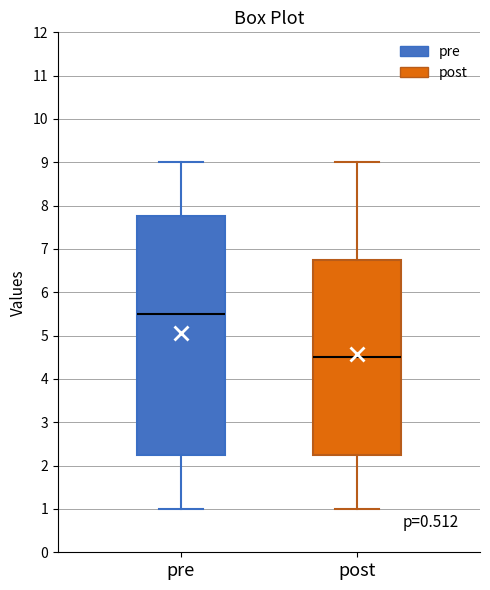

Reading left to right, read every box against the y-axis: the position of its median line, the range the box covers, and the ends of its whiskers. The values are not printed on the chart, so give them approximately, as read against the axis.

pre: median 5.5, box 2.3 to 7.8, whiskers 1.0 to 9.0
post: median 4.5, box 2.3 to 6.8, whiskers 1.0 to 9.0